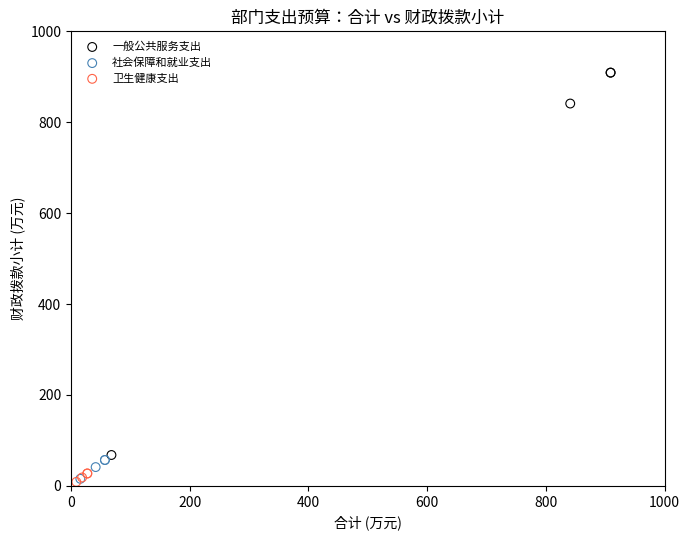

Which series has the widest spread of Y values?

一般公共服务支出